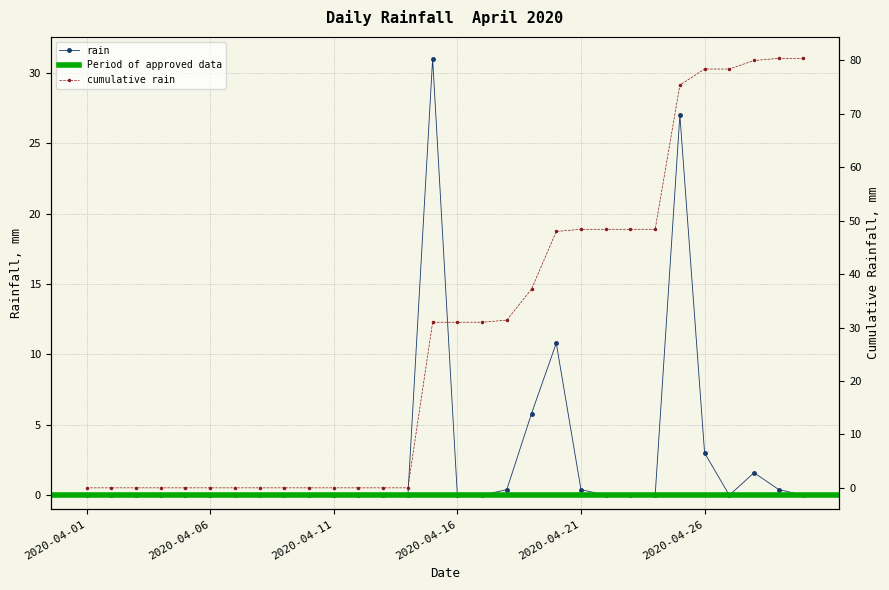

What is the value of the 28th point from the left?

1.6